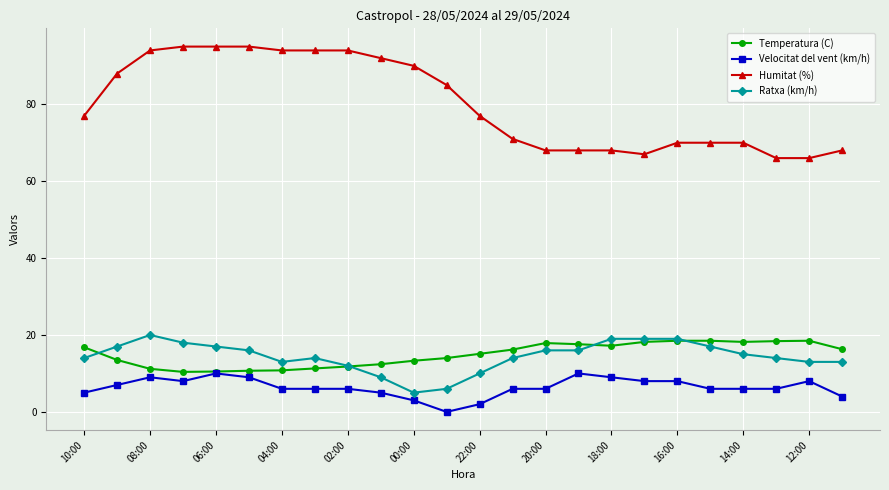

True or false: Humitat (%) and Ratxa (km/h) cross at least once.

False